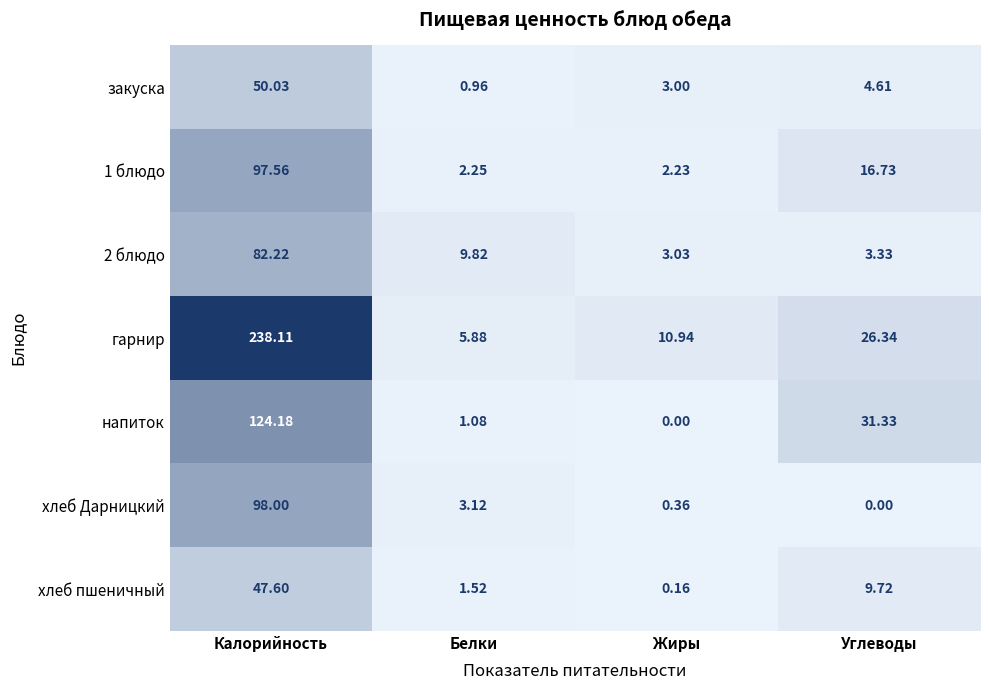

Where does the 2 блюдо series first go above 9?

Калорийность